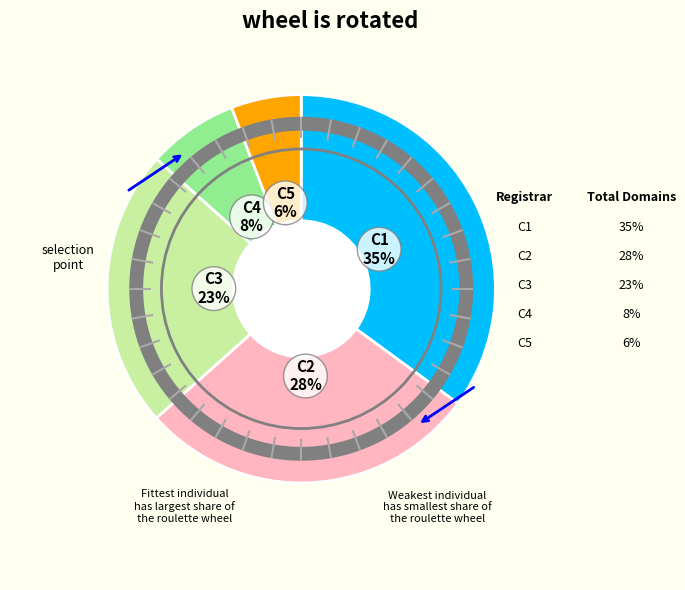

To the nearest percent, what is the average slice percentage?

20%